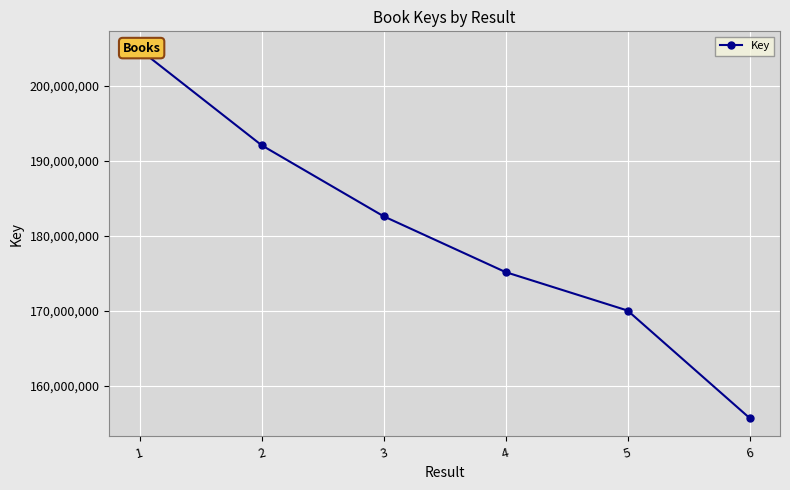

What is the sum of the values at 6 and 2?

347807614